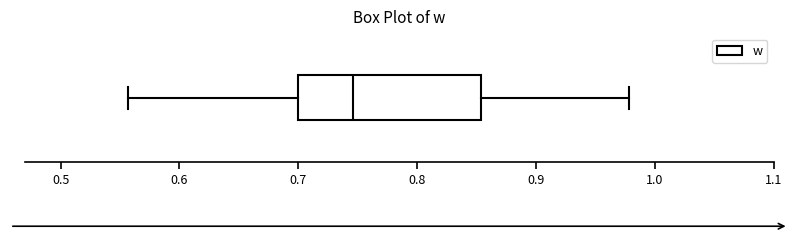

Read this box plot against the x-axis: the position of the median line, the range covered by the box, and the ends of both whiskers. The values are not printed on the chart, so give them approximately, as read against the axis.

median 0.75, box 0.70 to 0.85, whiskers 0.56 to 0.98